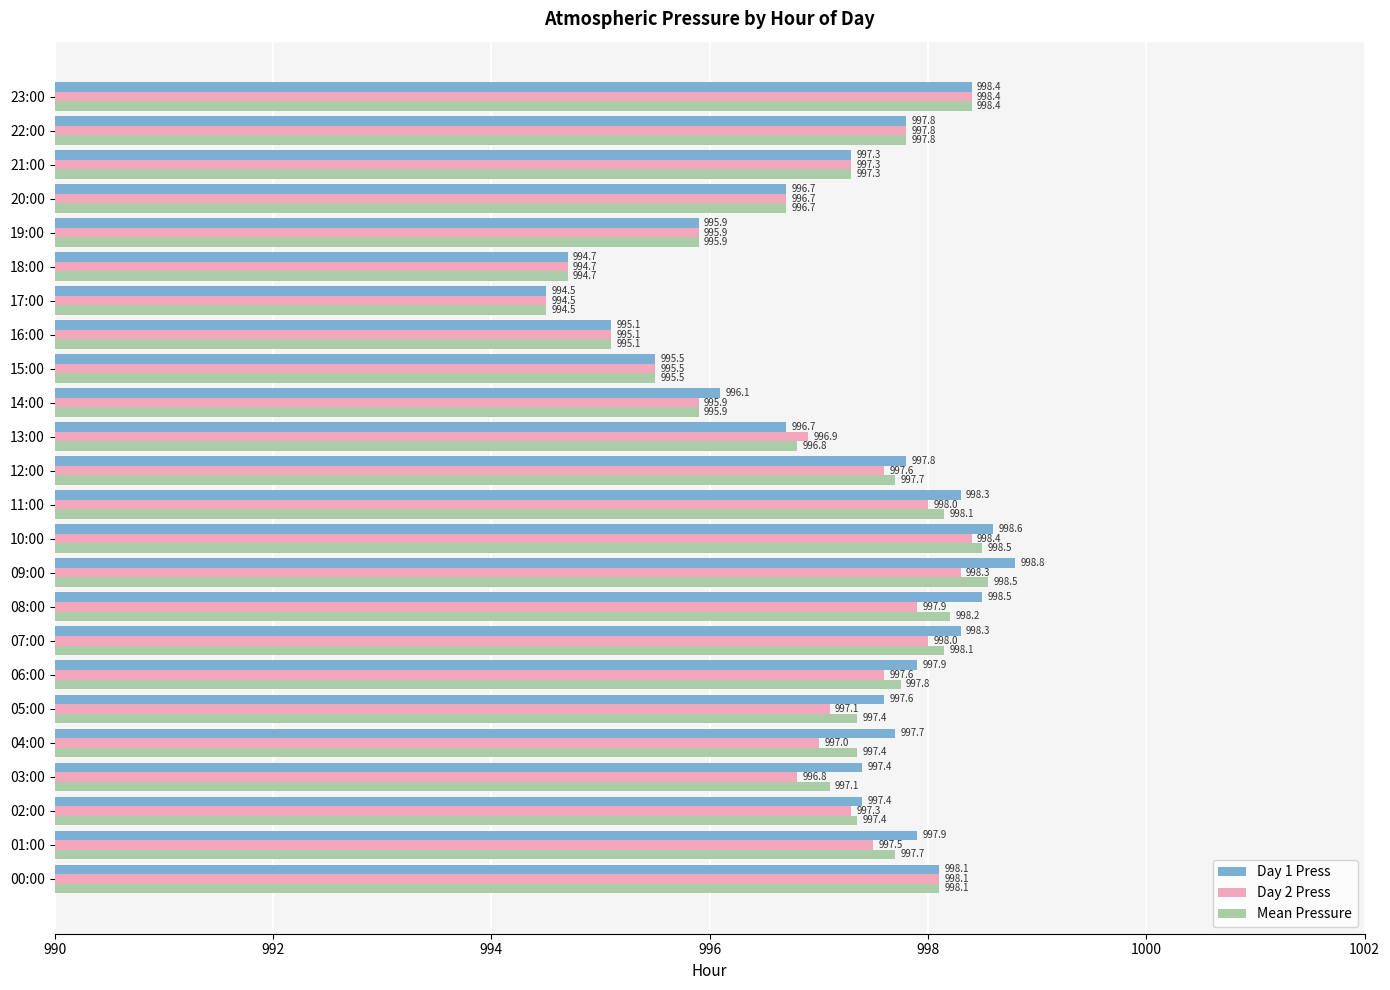

Which series has the widest spread of values?

Day 1 Press